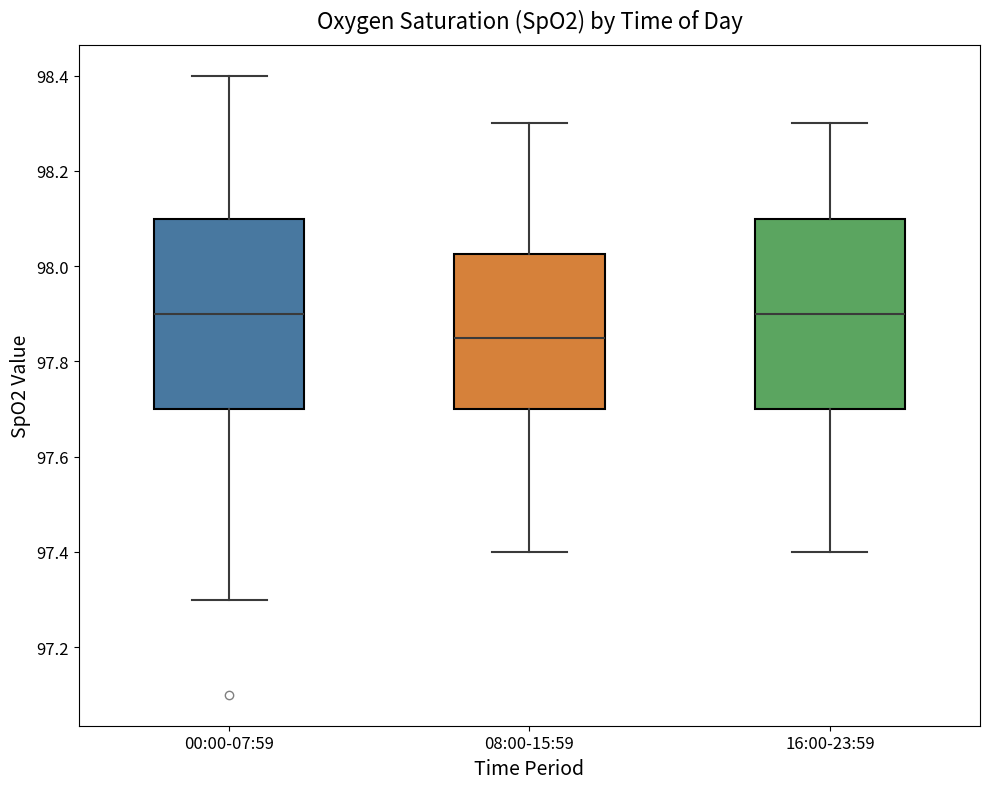

Reading left to right, transcribe this box plot: for each box, give where its median line is, the range the box spans, and where its two whiskers end, as read against the y-axis. The values are not printed on the chart, so give them approximately, as read against the axis.

00:00-07:59: median 97.90, box 97.70 to 98.10, whiskers 97.30 to 98.40
08:00-15:59: median 97.86, box 97.70 to 98.02, whiskers 97.40 to 98.30
16:00-23:59: median 97.90, box 97.70 to 98.10, whiskers 97.40 to 98.30